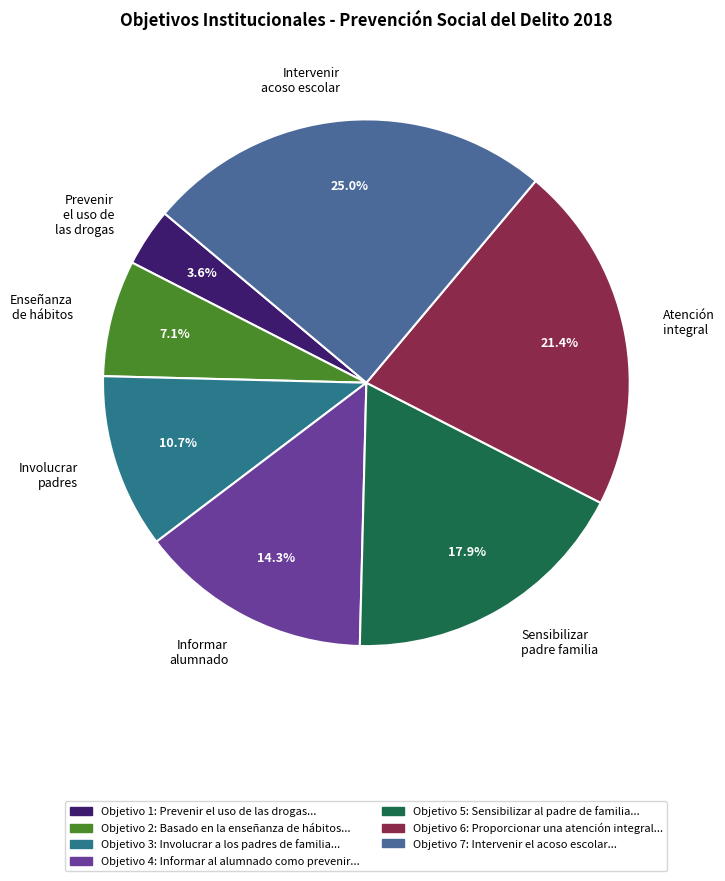

Between Involucrar padres and Informar alumnado, which is larger?

Informar alumnado